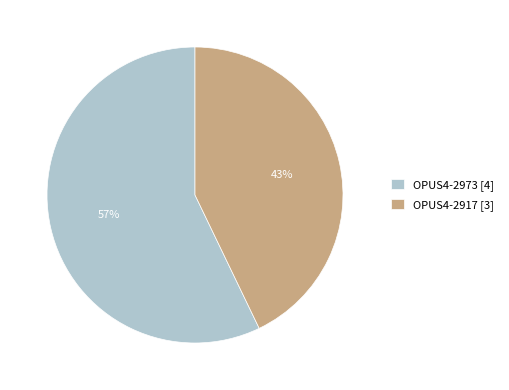

Which slice is the largest?

OPUS4-2973